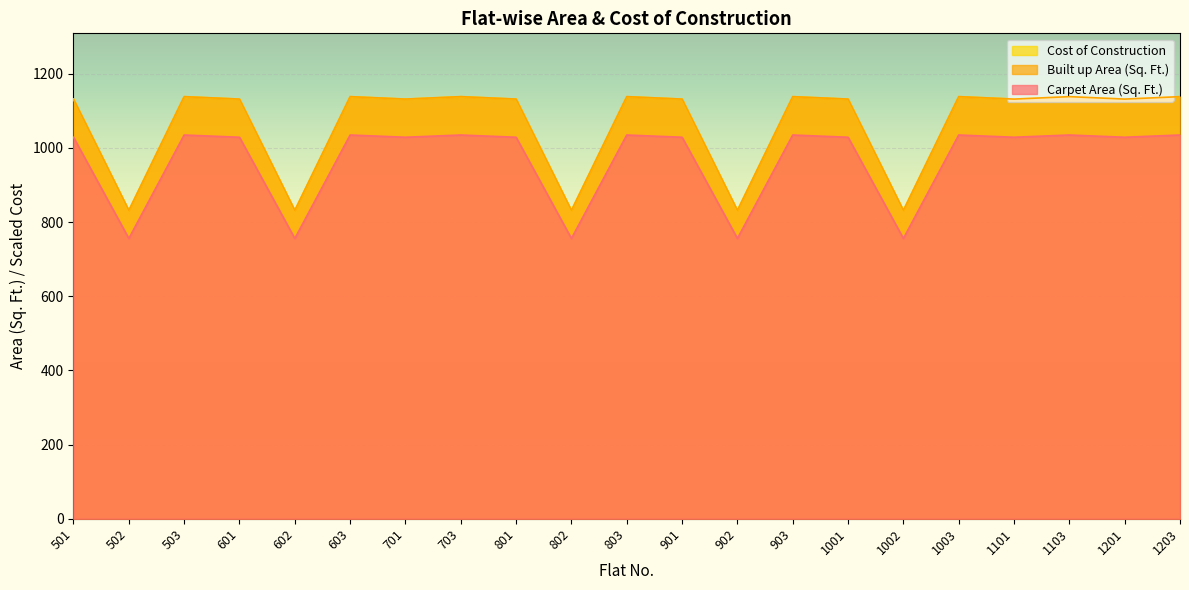

How many lines are shown in the chart?

3